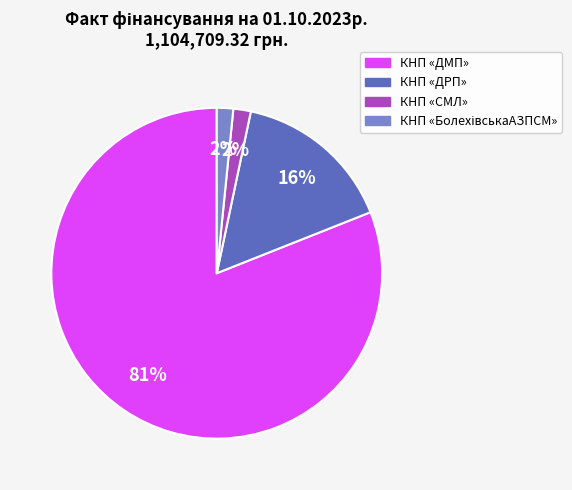

Which category has the biggest portion of the pie?

КНП «ДМП»